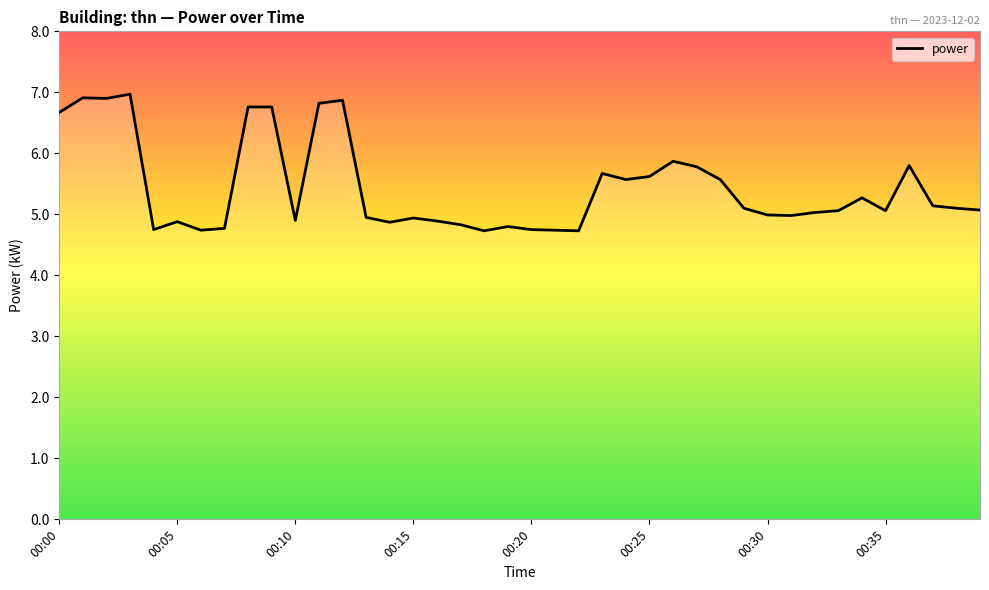

What is the maximum value shown in the chart?

7.0